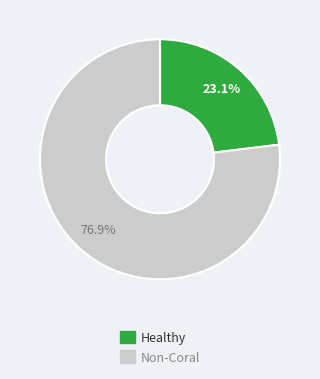

Which has a higher value, Non-Coral or Healthy?

Non-Coral